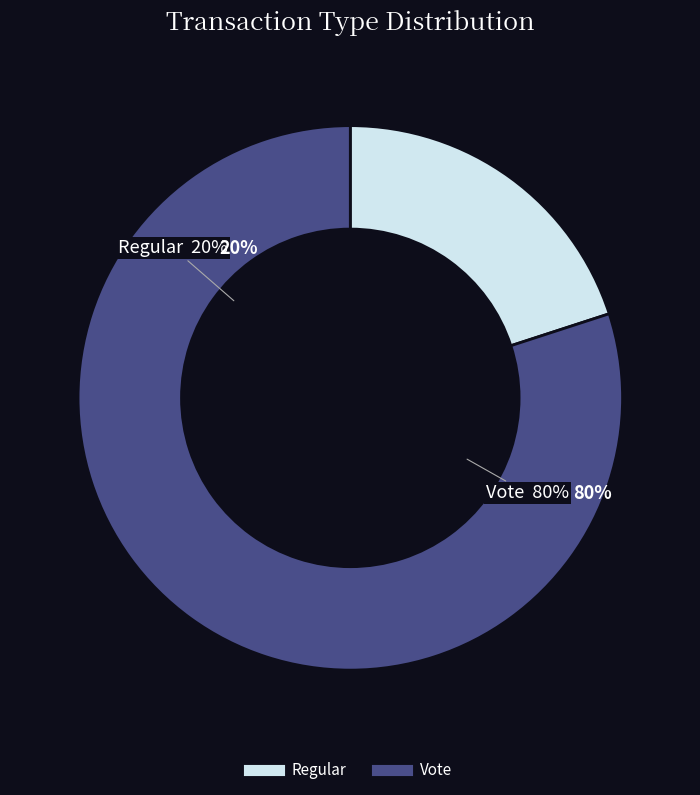

Is Regular the majority of the pie?

No